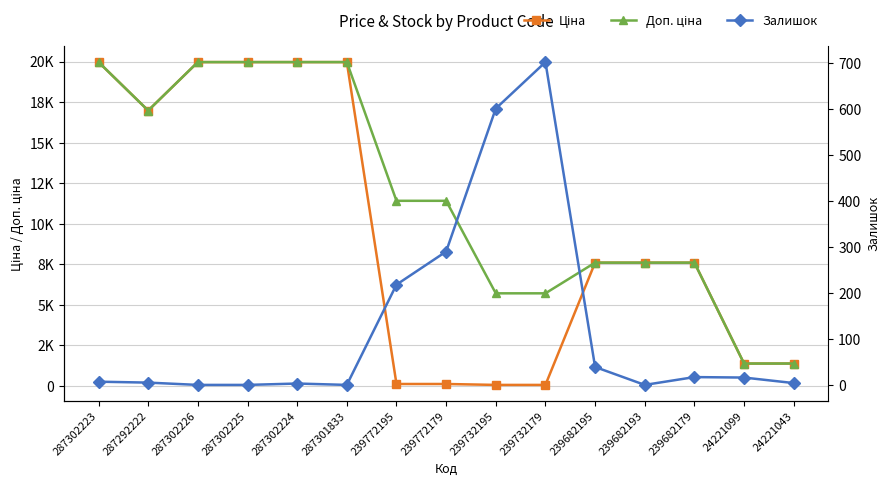

What is the difference between the highest and lowest values at 287302226?

19964.2